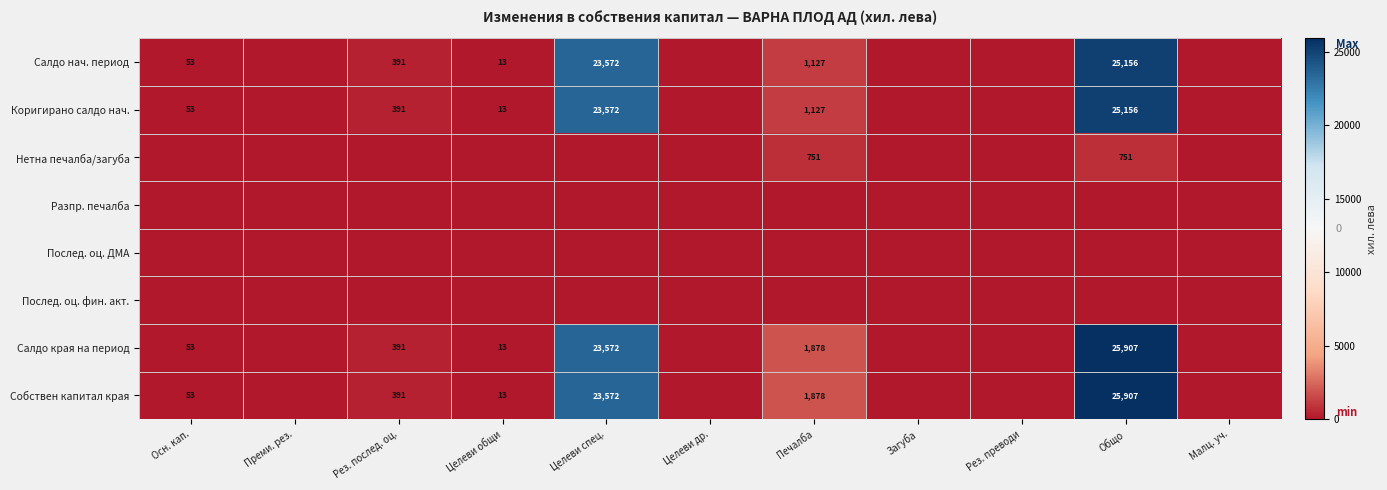

The value of Собствен капитал края at Целеви спец. is 23572. True or false?

True